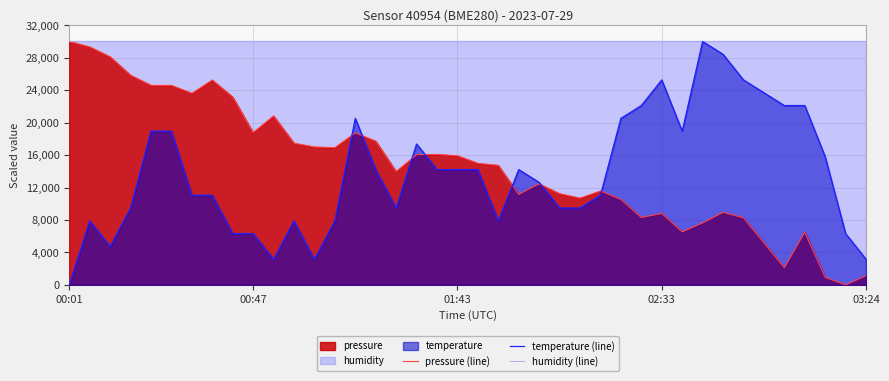

What is the sum of the temperature (line) values at 20 and 7?

25263.2